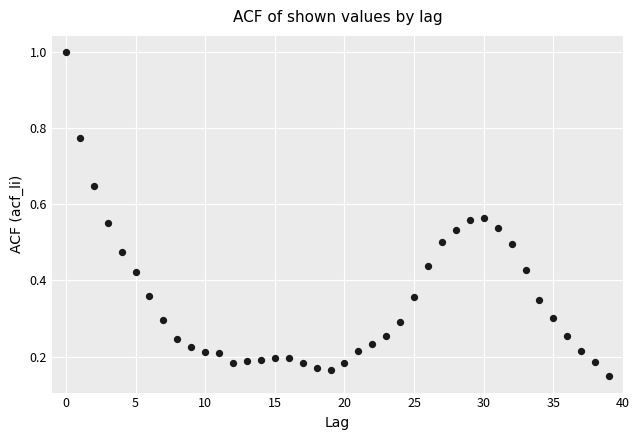

What is the range of Y values (max minus min)?

0.9